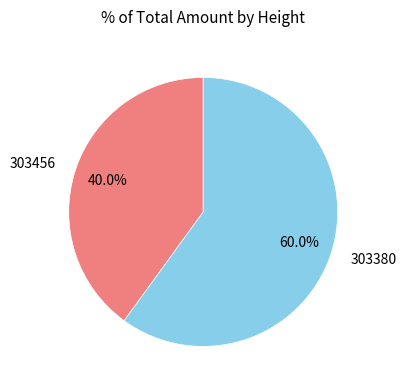

To the nearest percent, what is the difference between the 303456 and 303380 slice percentages?

20%